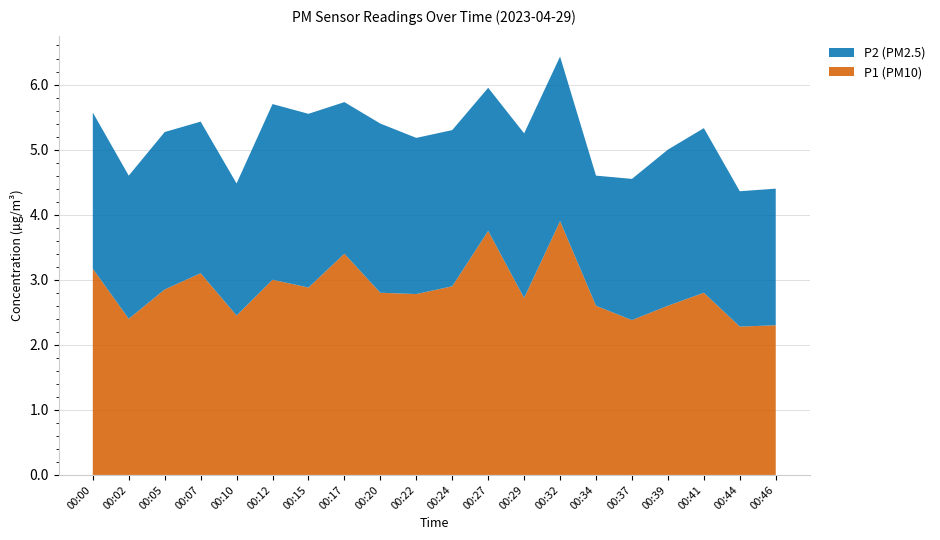

Reading left to right, extract all data points from this chart.

P1: 3.2	2.4	2.9	3.1	2.5	3.0	2.9	3.4	2.8	2.8	2.9	3.8	2.7	3.9	2.6	2.4	2.6	2.8	2.3	2.3
P2: 2.4	2.2	2.4	2.3	2.0	2.7	2.7	2.3	2.6	2.4	2.4	2.2	2.5	2.5	2.0	2.2	2.4	2.5	2.1	2.1